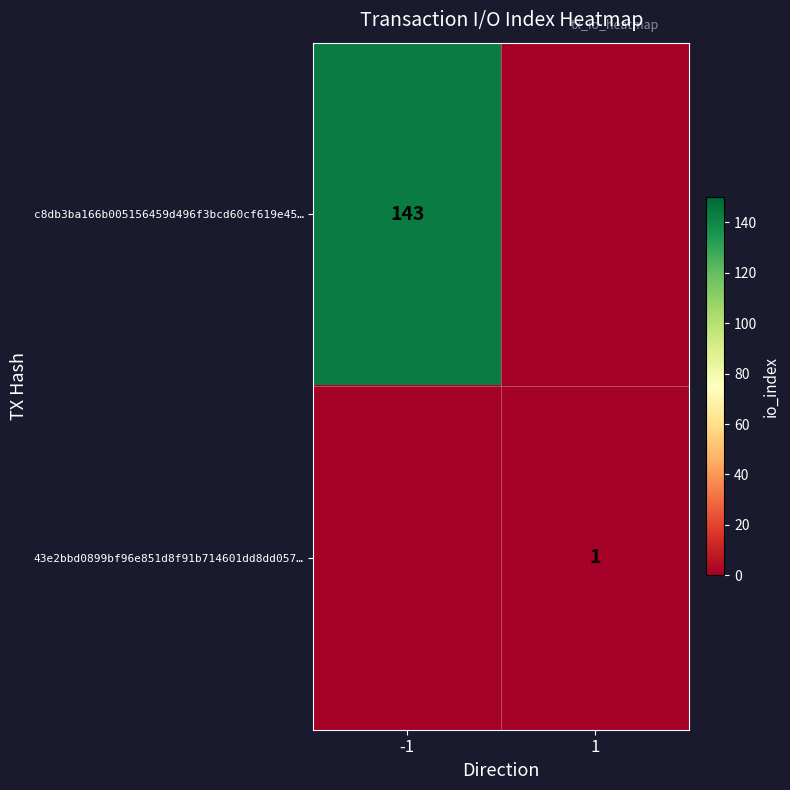

What is the spread (max minus min) of values at -1?

143